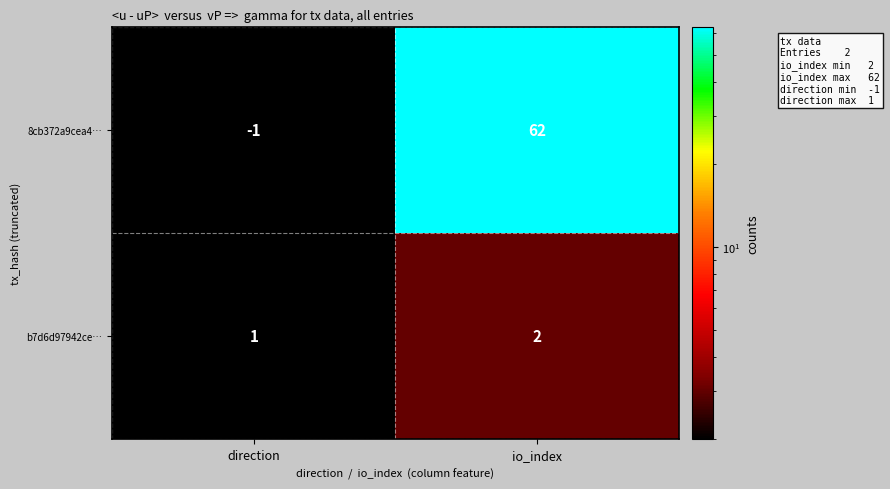

Which series has the largest range (max minus min)?

8cb372a9cea4…